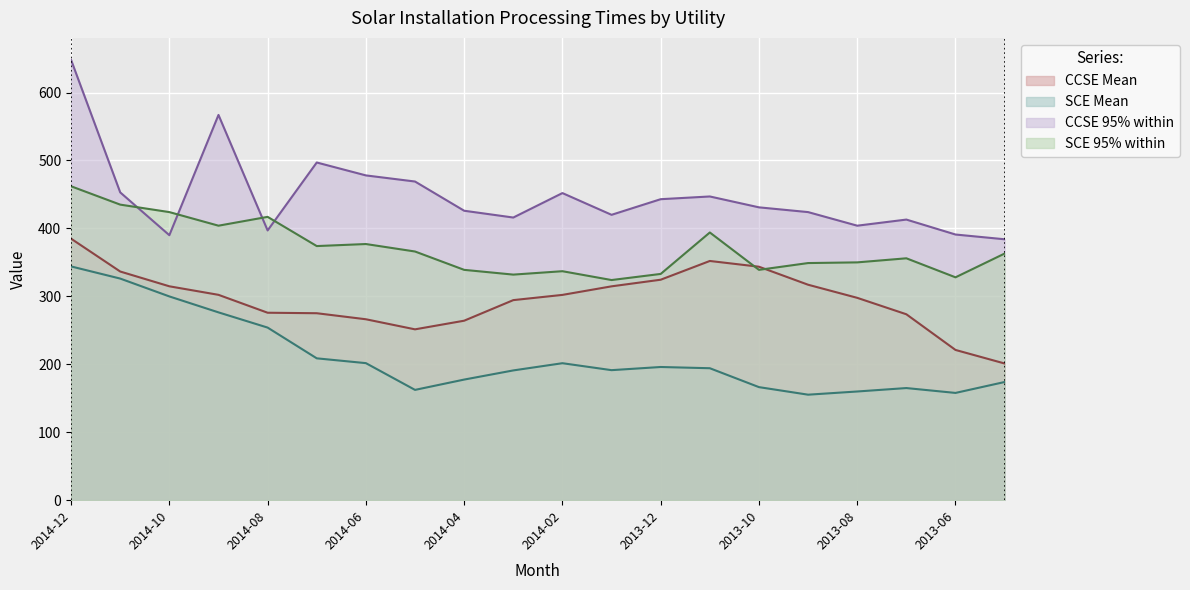

How many lines are shown in the chart?

4